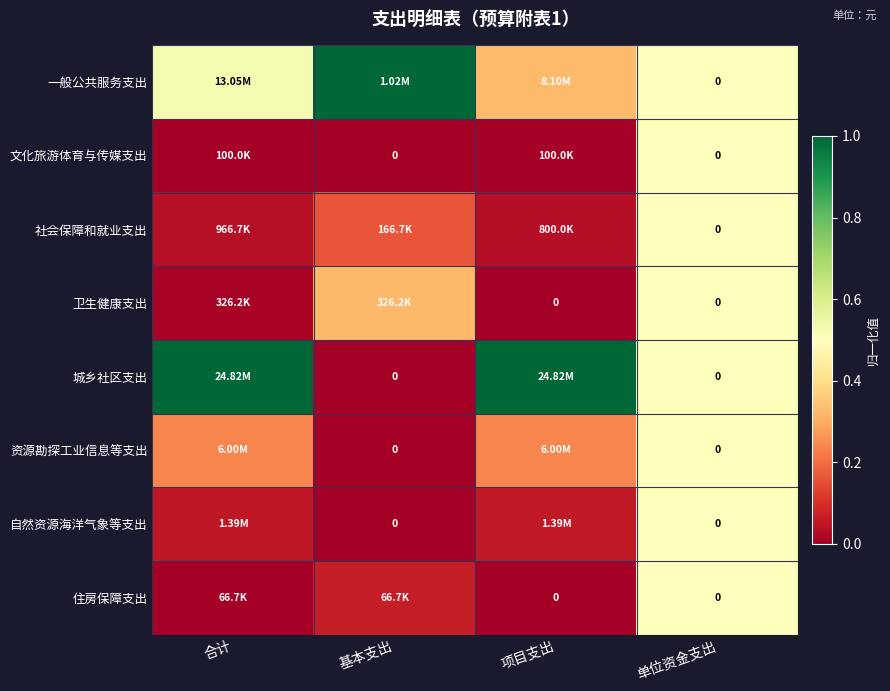

Which series has the largest range (max minus min)?

城乡社区支出